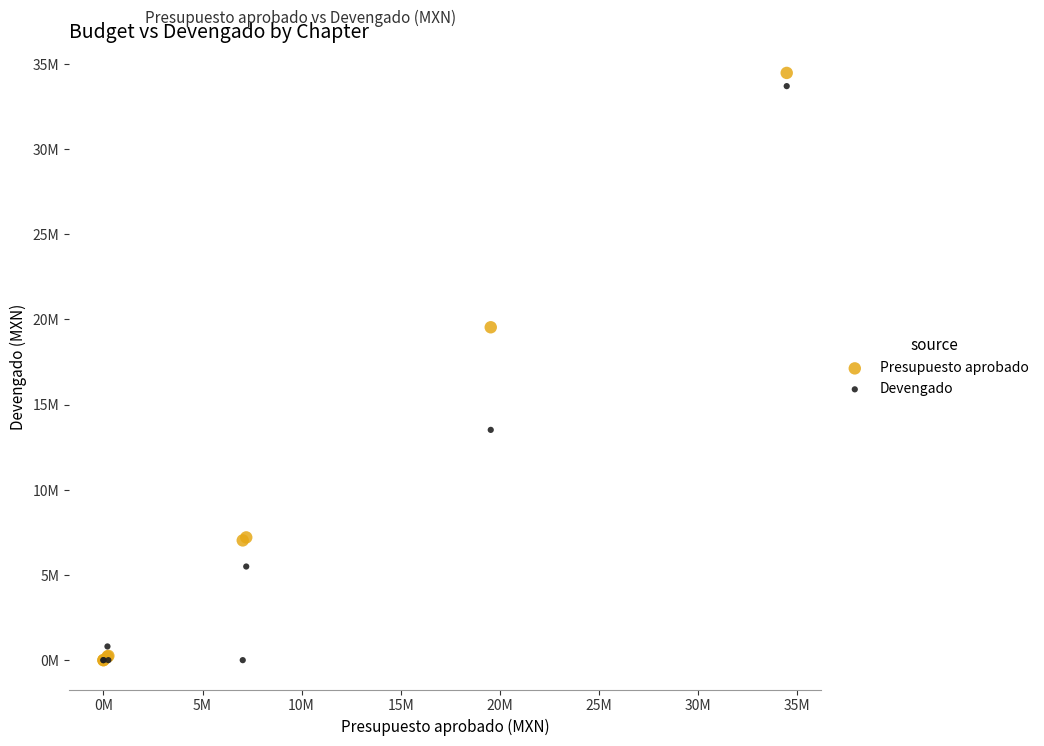

What are all the series names shown in the legend?

Presupuesto aprobado, Devengado